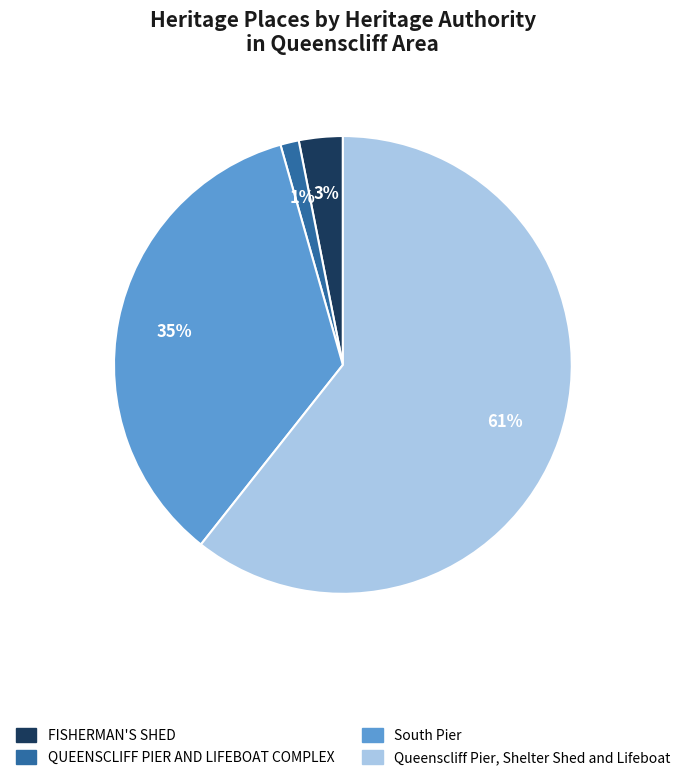

How many segments does this pie chart have?

4